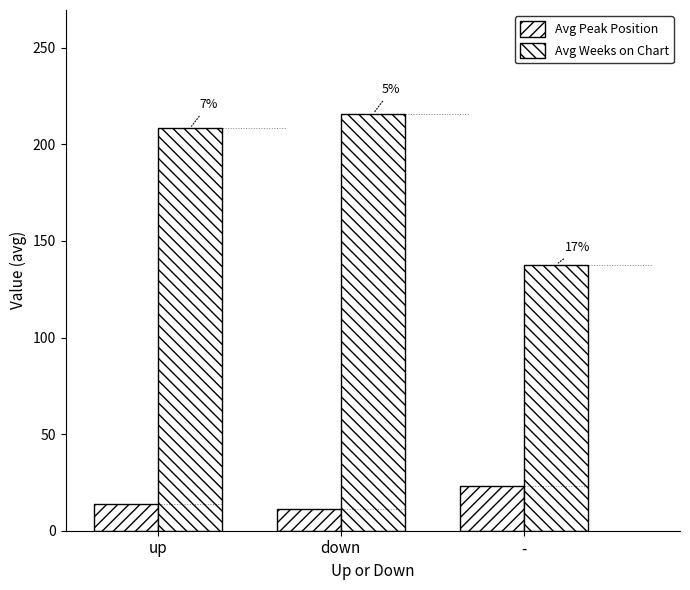

What are all the series names shown in the legend?

Avg Peak Position, Avg Weeks on Chart